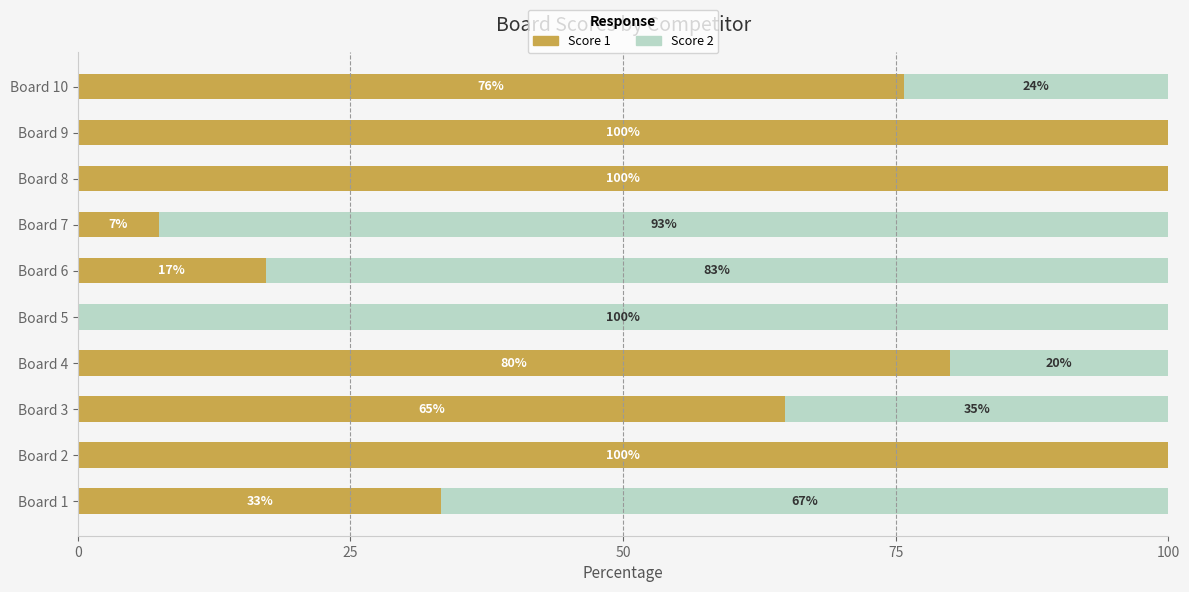

What is the total value across all series at Board 4?

100.0